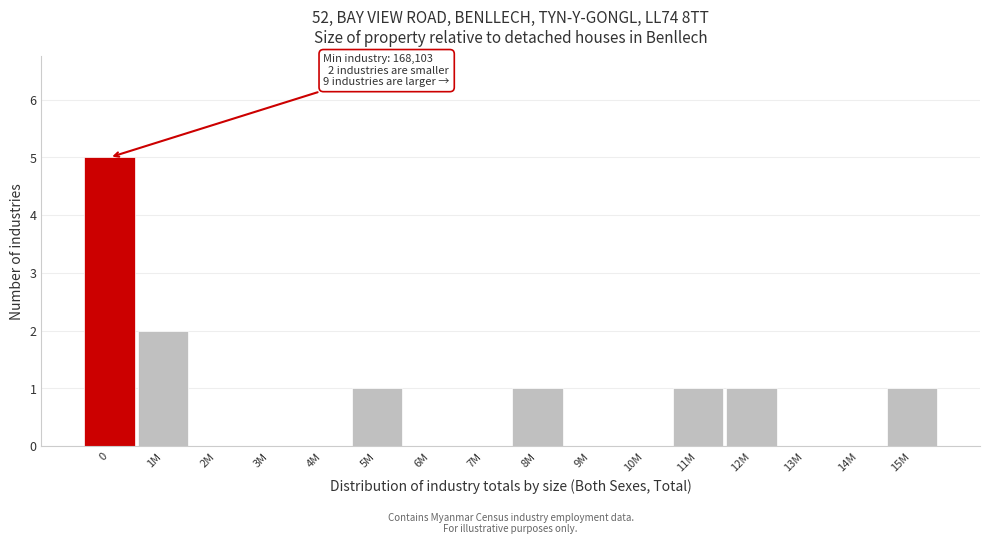

Reading left to right, what are all the values shown in this chart?

0=5	1M=2	2M=0	3M=0	4M=0	5M=1	6M=0	7M=0	8M=1	9M=0	10M=0	11M=1	12M=1	13M=0	14M=0	15M=1